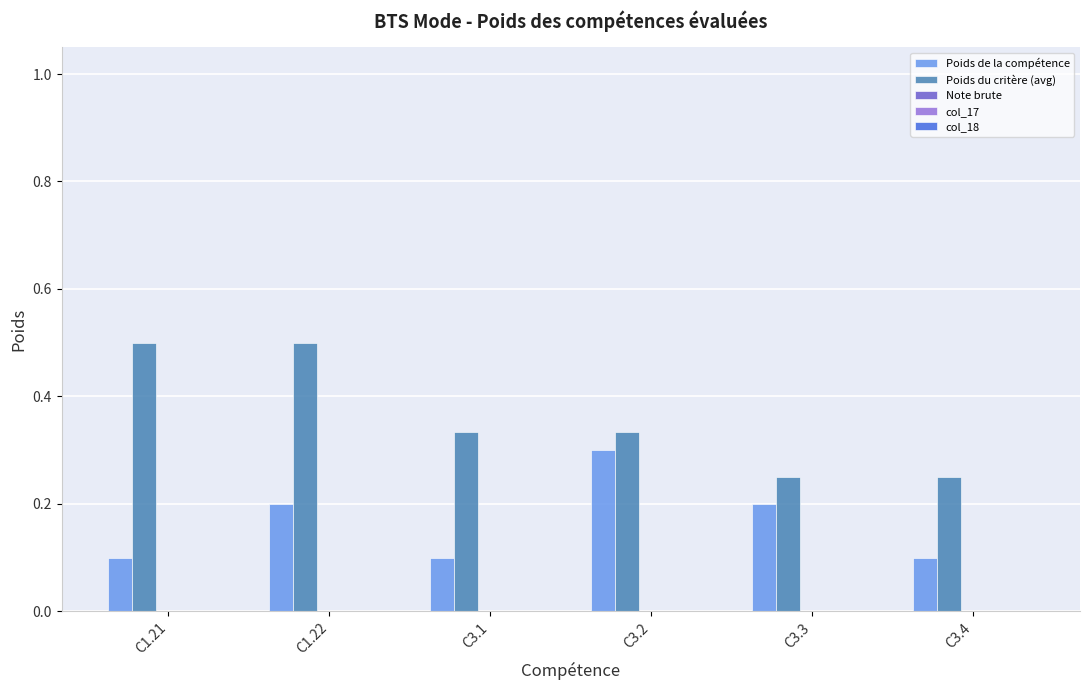

What is the sum of the Poids du critère (avg) values at C3.2 and C1.21?

0.8